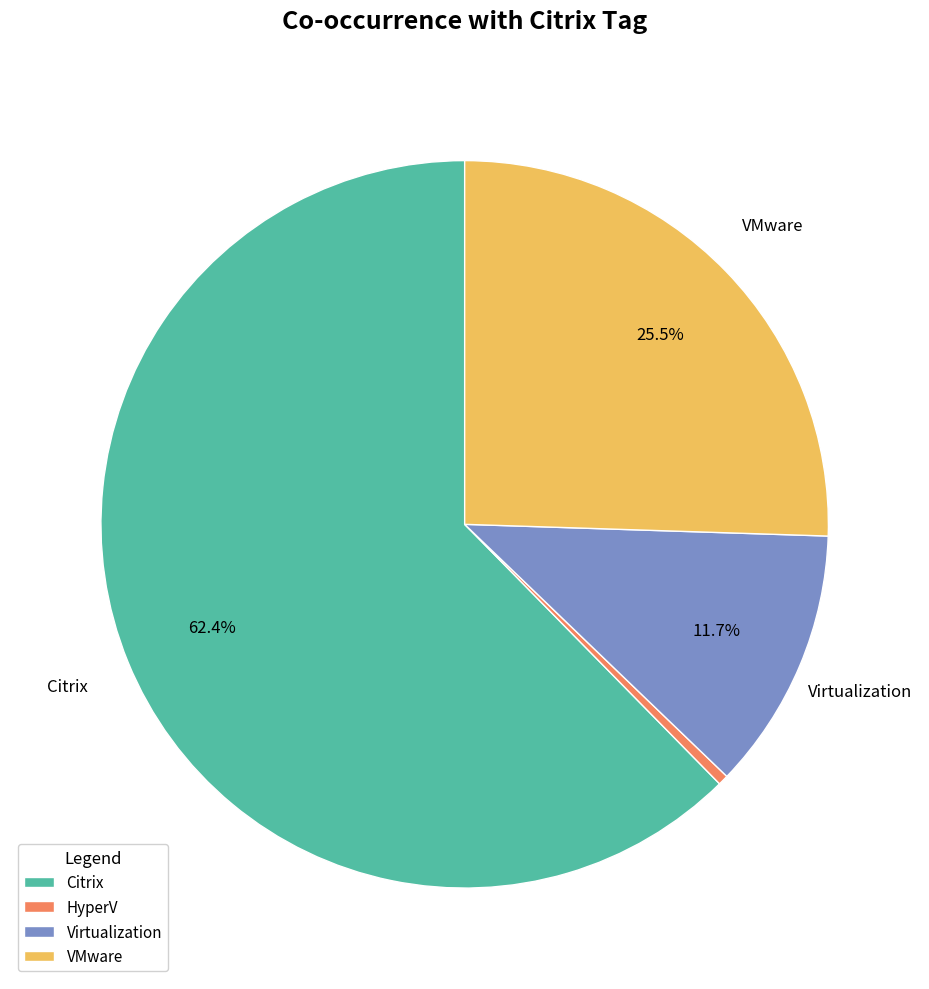

To the nearest percent, what is the difference between the VMware and HyperV slice percentages?

25%